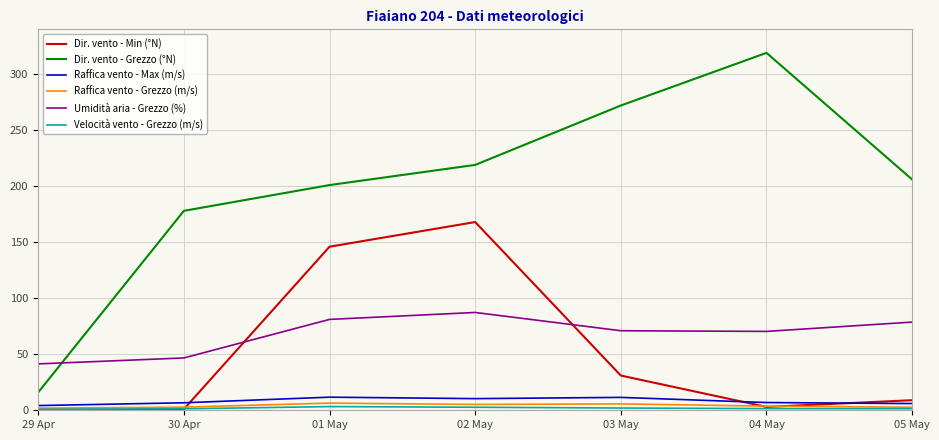

What is the sum of the Raffica vento - Grezzo (m/s) values at 02 May and 04 May?

8.9